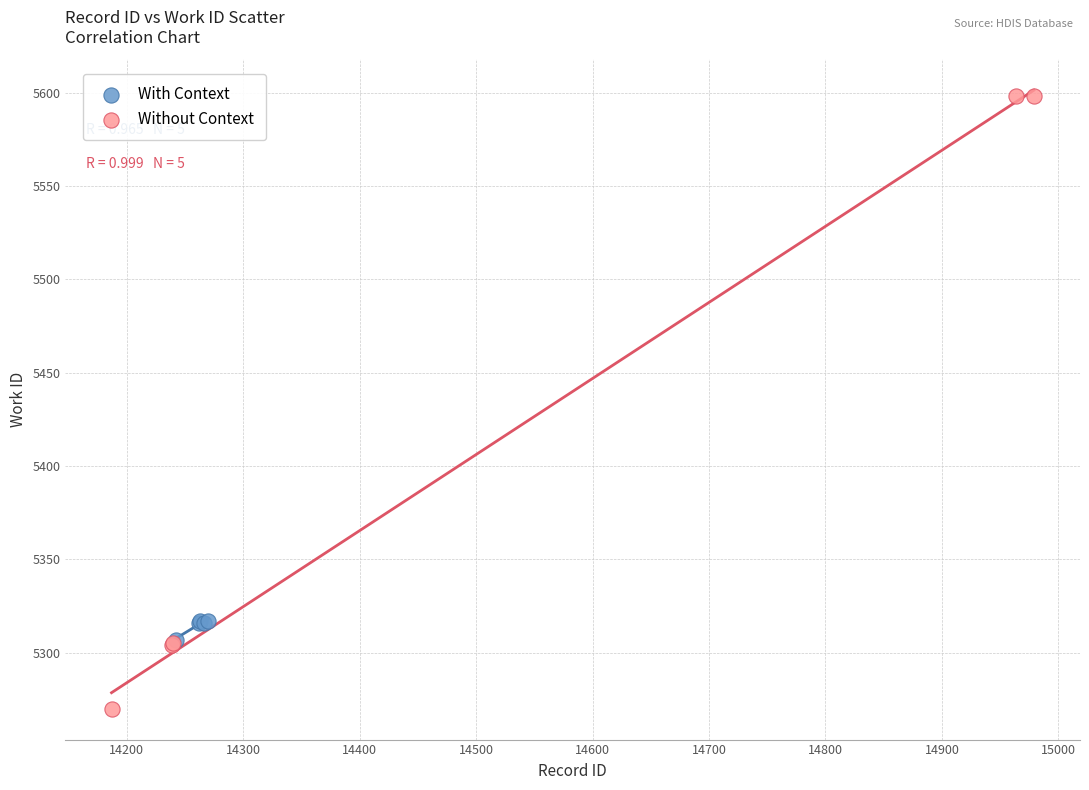

What are all the series names shown in the legend?

With Context, Without Context